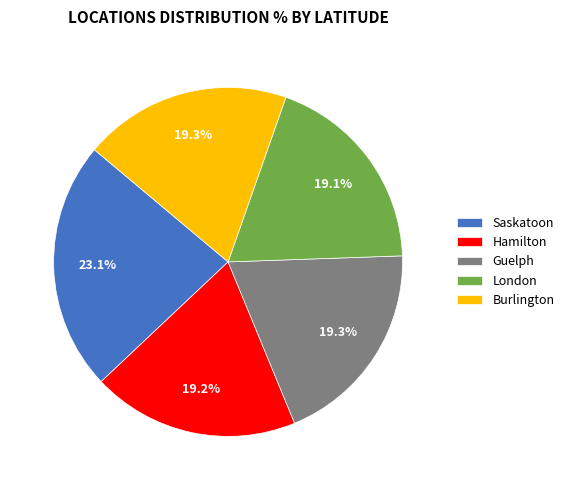

Count the number of slices in the pie.

5